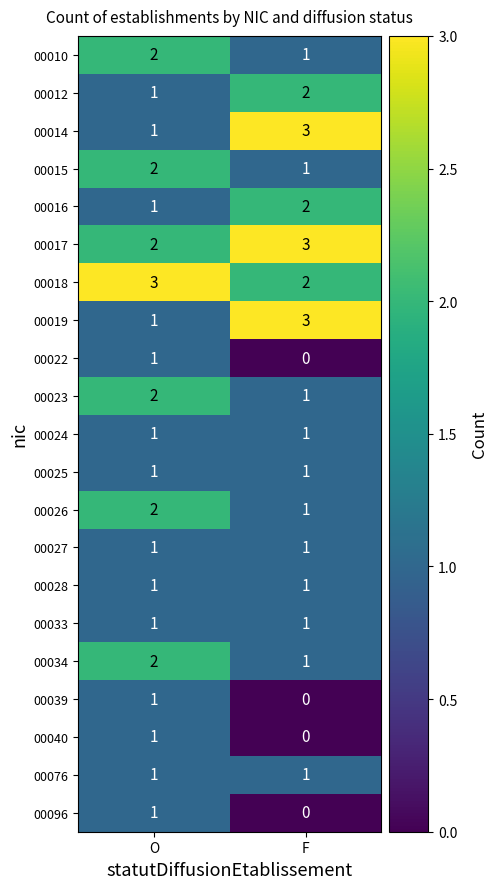

What is the difference between the highest and lowest values at F?

3